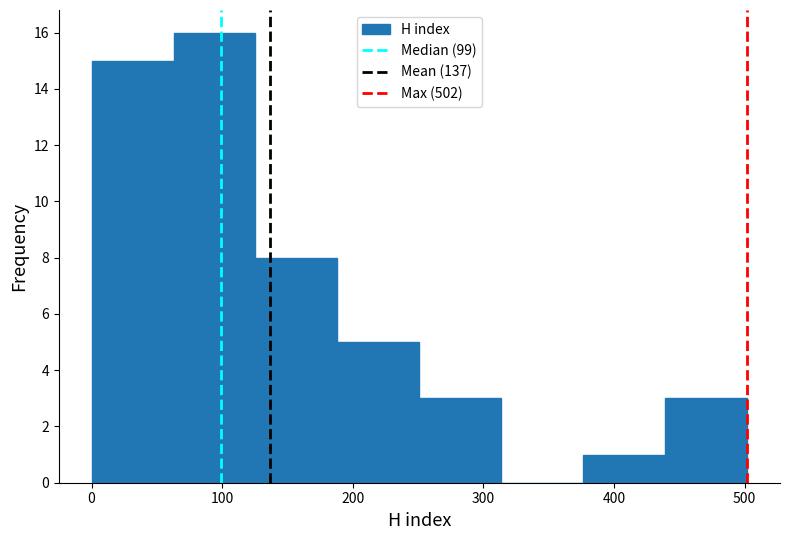

Reading left to right, transcribe this chart: for each bar, give the range it covers on the x-axis and its height. Neither the bar edges nor the heights are printed on the chart, so give them approximately, as read against the axes.

0 to 60: 15
60 to 130: 16
130 to 190: 8
190 to 250: 5
250 to 310: 3
310 to 380: 0
380 to 440: 1
440 to 500: 3